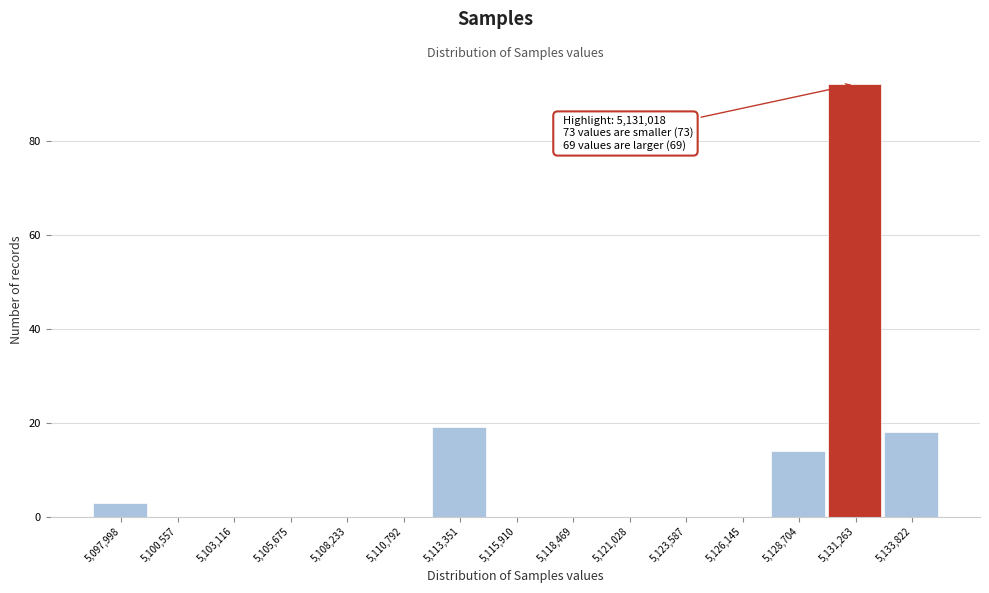

Which range on the x-axis has the tallest bar?

5130000 to 5132500